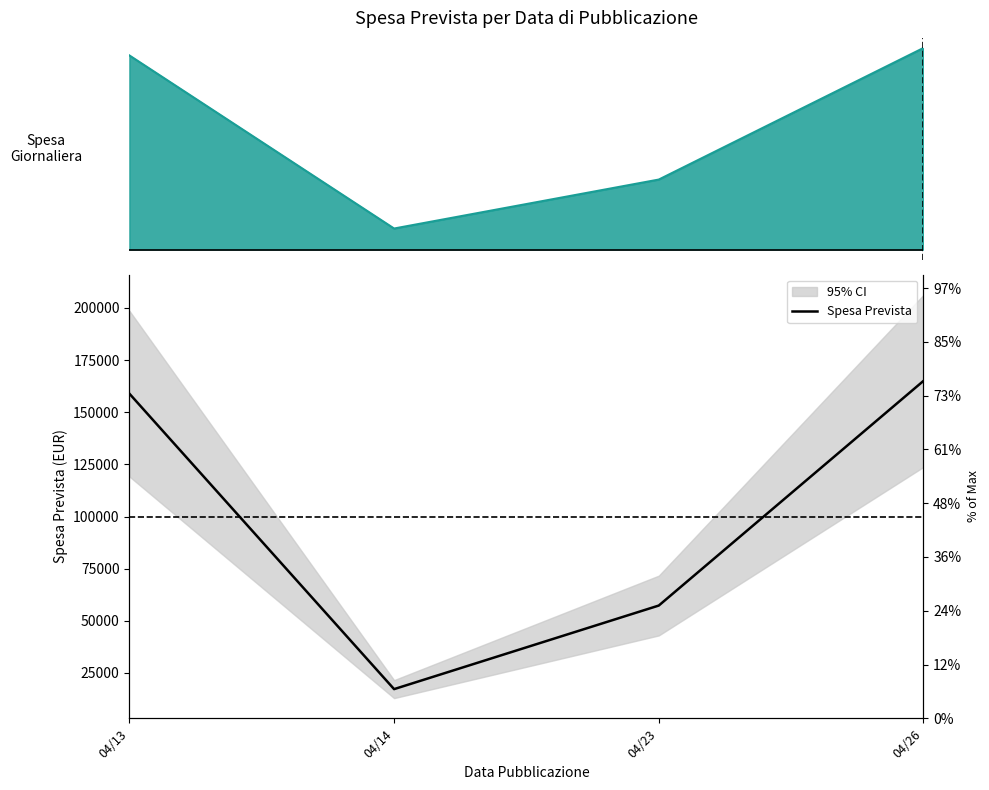

How many data points are less than 158889?

2